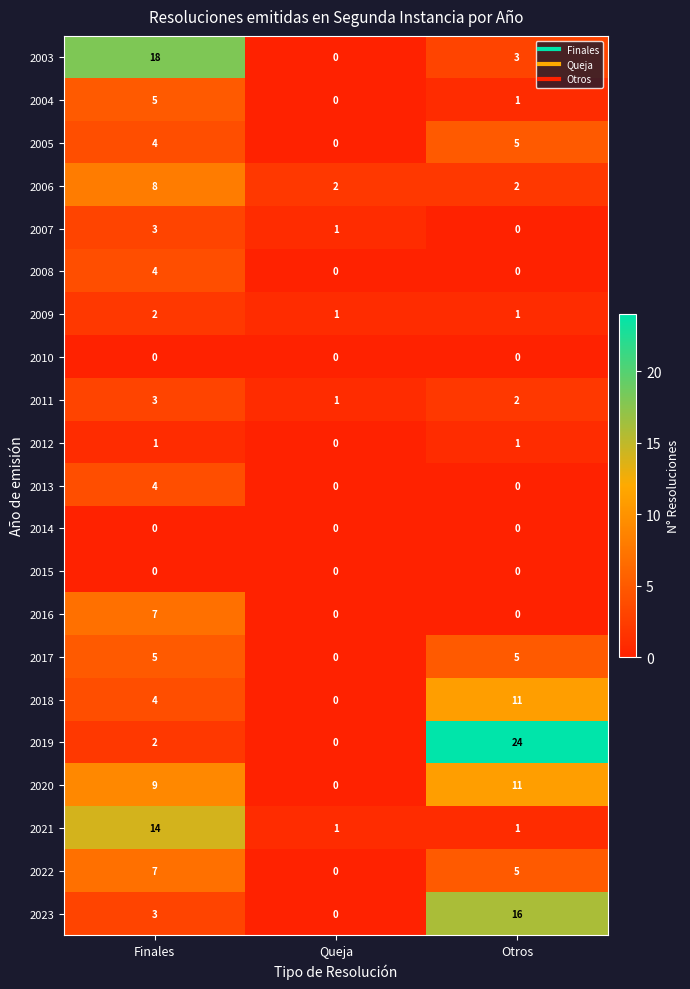

Between Finales and Otros, which series saw the biggest shift?

2019